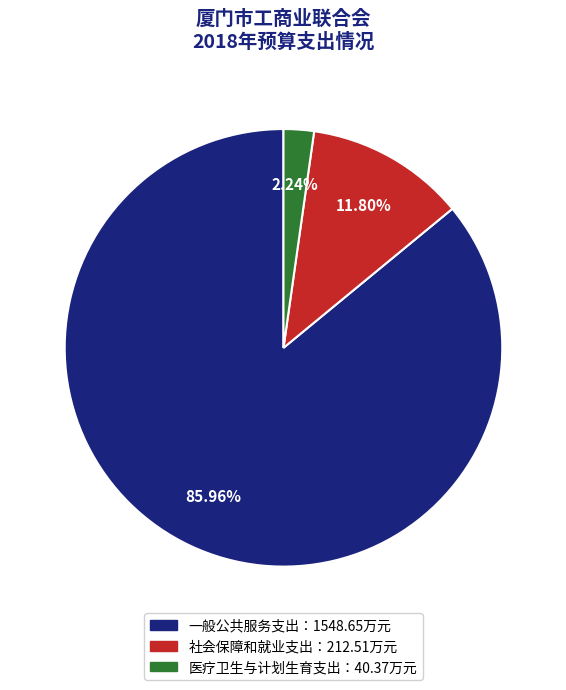

Is there a majority slice in this chart?

Yes